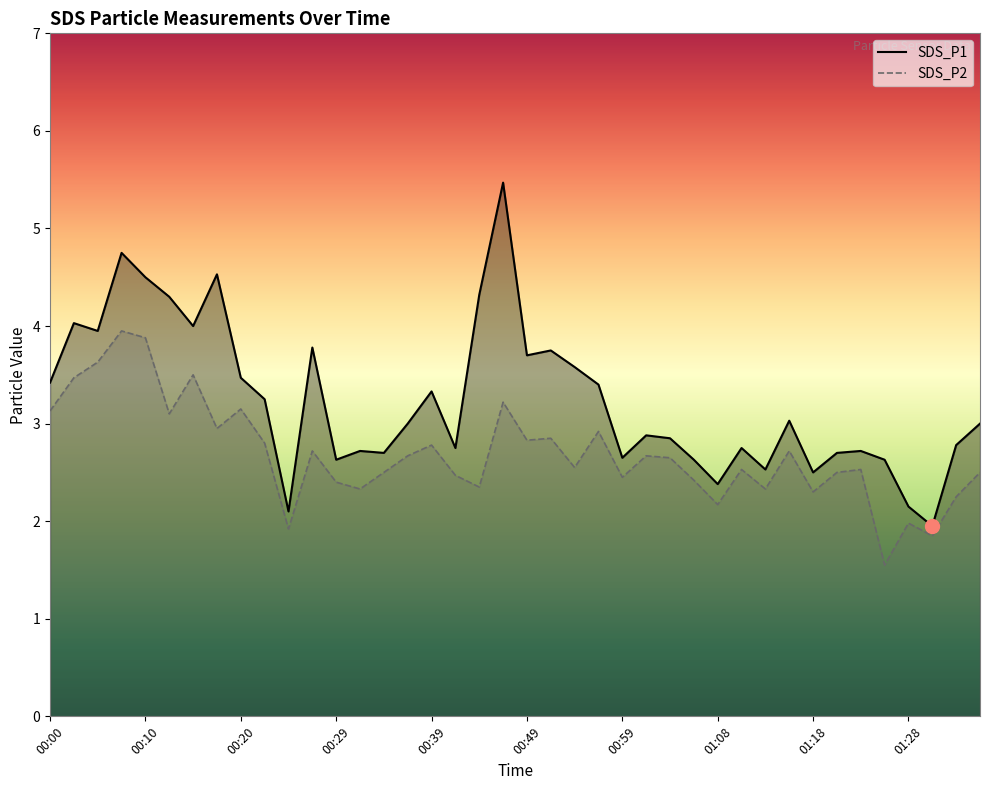

True or false: SDS_P1 and SDS_P2 cross at least once.

False